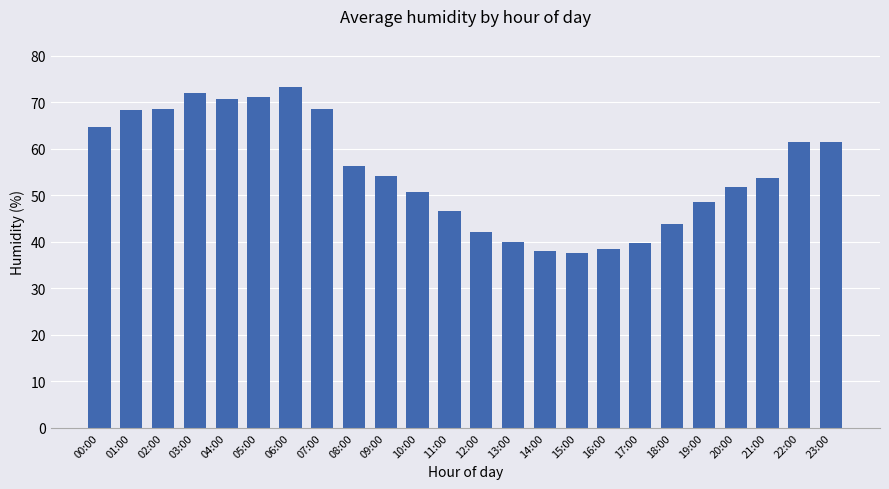

What is the value of the 23rd bar from the left?

61.5